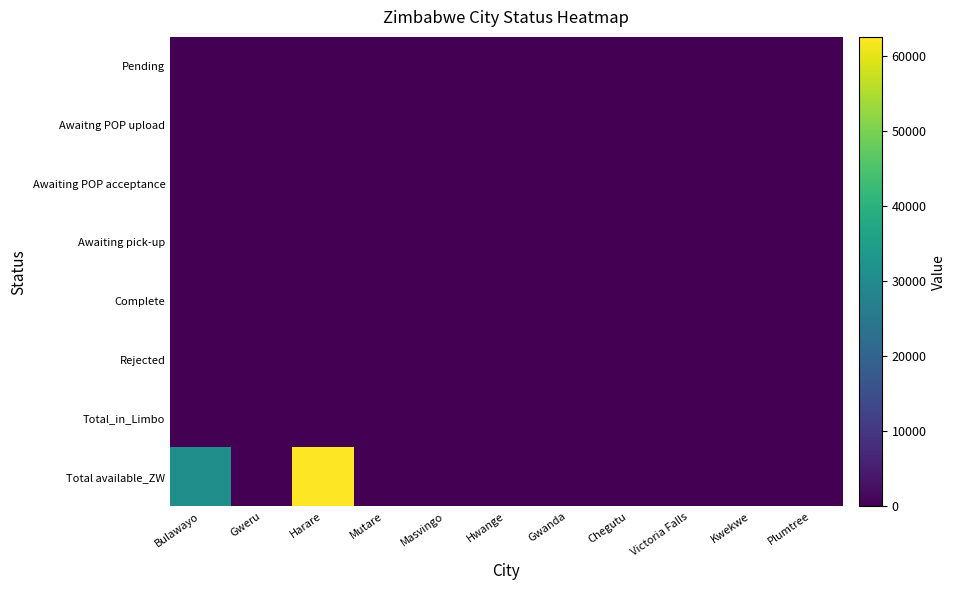

Which series has the largest total across all categories?

Total available_ZW